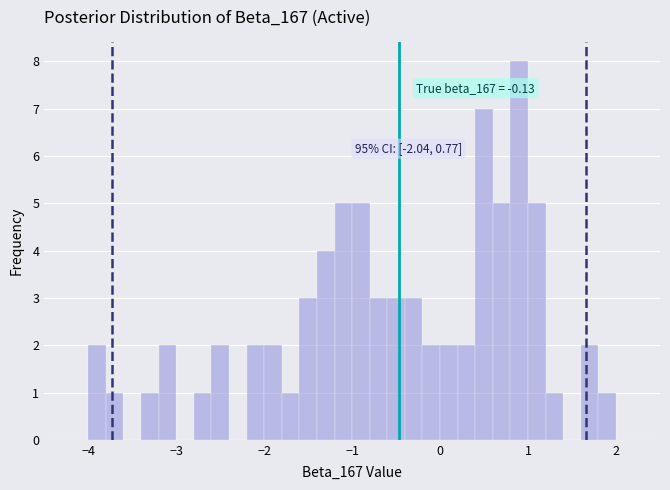

Read against the x-axis, roughly where is the centre of the tallest bar?

0.9